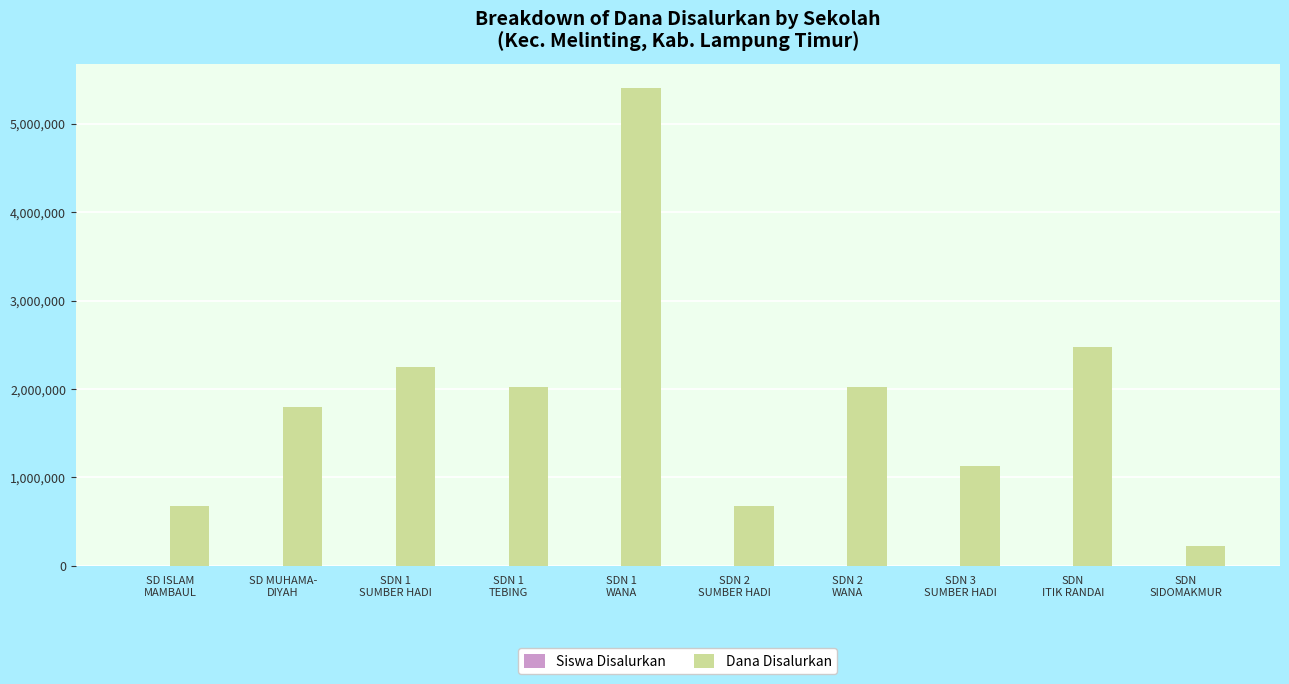

Are the bars grouped side by side (vs. stacked)?

Yes